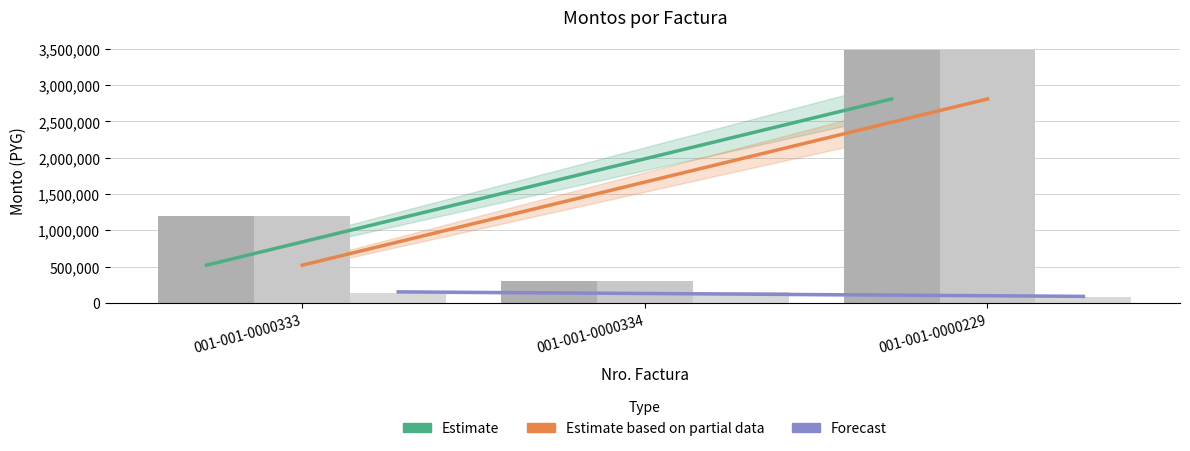

Which series has the largest range (max minus min)?

monto_factura